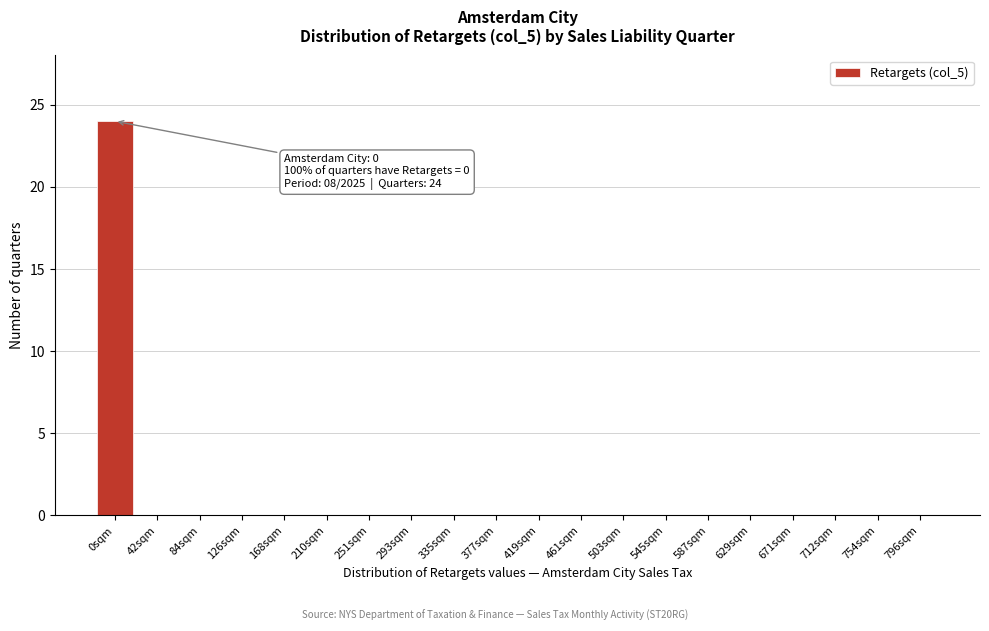

Which has a higher value, 84sqm or 0sqm?

0sqm